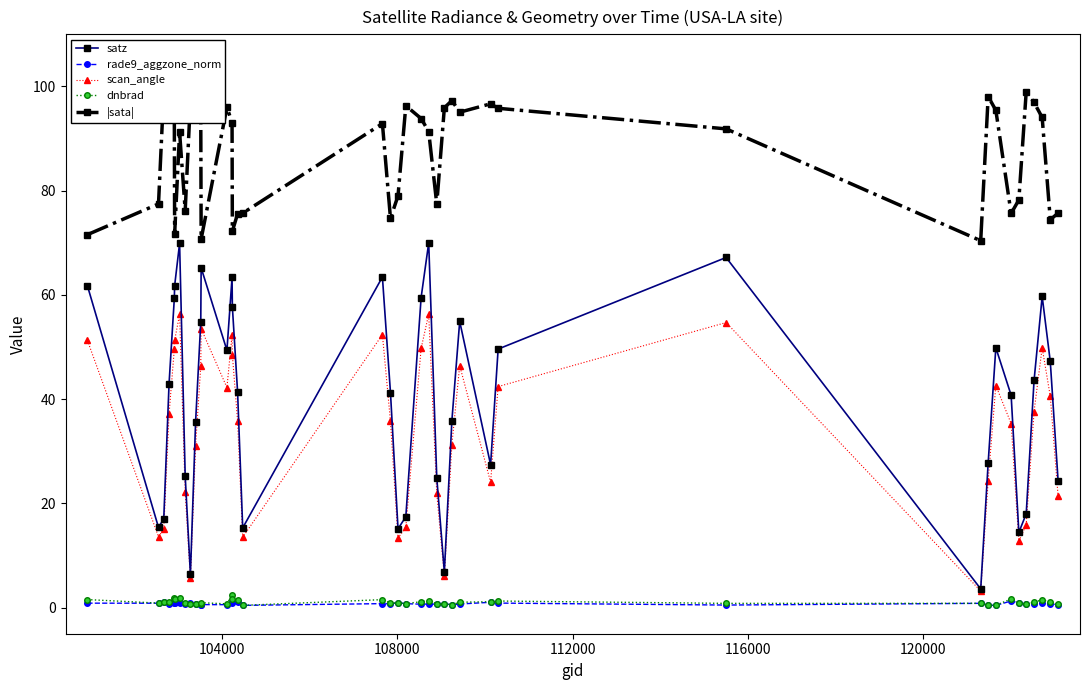

Reading left to right, transcribe all the data shown in this chart.

satz: 61.7	15.4	17.1	43.0	59.3	61.8	69.9	25.2	6.4	35.6	54.8	65.2	49.4	63.4	57.8	41.4	15.3	63.4	41.2	15.1	17.4	59.5	70.0	24.9	6.9	35.9	54.9	27.4	49.6	67.2	3.6	27.8	49.9	40.8	14.4	18.0	43.6	59.7	47.2	24.4
rade9_aggzone_norm: 0.9	0.9	1.1	0.8	1.0	0.9	0.8	0.8	0.8	0.7	0.6	0.6	0.6	1.1	0.9	1.1	0.4	0.8	0.7	0.9	0.8	0.7	0.7	0.7	0.8	0.5	0.7	1.0	0.9	0.5	0.8	0.5	0.4	1.3	0.9	0.7	0.8	0.8	0.7	0.6
scan_angle: 51.3	13.6	15.1	37.2	49.6	51.3	56.3	22.2	5.7	31.0	46.3	53.5	42.2	52.3	48.5	35.8	13.5	52.4	35.7	13.4	15.4	49.7	56.3	21.9	6.1	31.3	46.5	24.1	42.4	54.7	3.2	24.4	42.6	35.3	12.7	15.9	37.6	49.9	40.5	21.4
dnbrad: 1.5	0.9	1.1	1.0	1.8	1.7	1.8	0.9	0.8	0.8	0.8	0.9	0.7	2.5	1.6	1.5	0.4	1.5	0.9	0.9	0.8	1.1	1.4	0.7	0.7	0.6	1.0	1.1	1.3	0.8	0.8	0.5	0.5	1.7	1.0	0.7	1.0	1.5	1.0	0.6
|sata|: 71.6	77.5	99.1	96.2	93.8	71.6	91.2	76.2	97.3	97.4	94.5	70.7	96.0	93.1	72.2	75.6	75.7	92.9	74.7	79.0	96.3	93.8	91.4	77.4	95.9	97.3	95.1	96.7	95.8	91.9	70.4	98.1	95.4	75.6	78.2	99.0	96.9	94.1	74.5	75.7